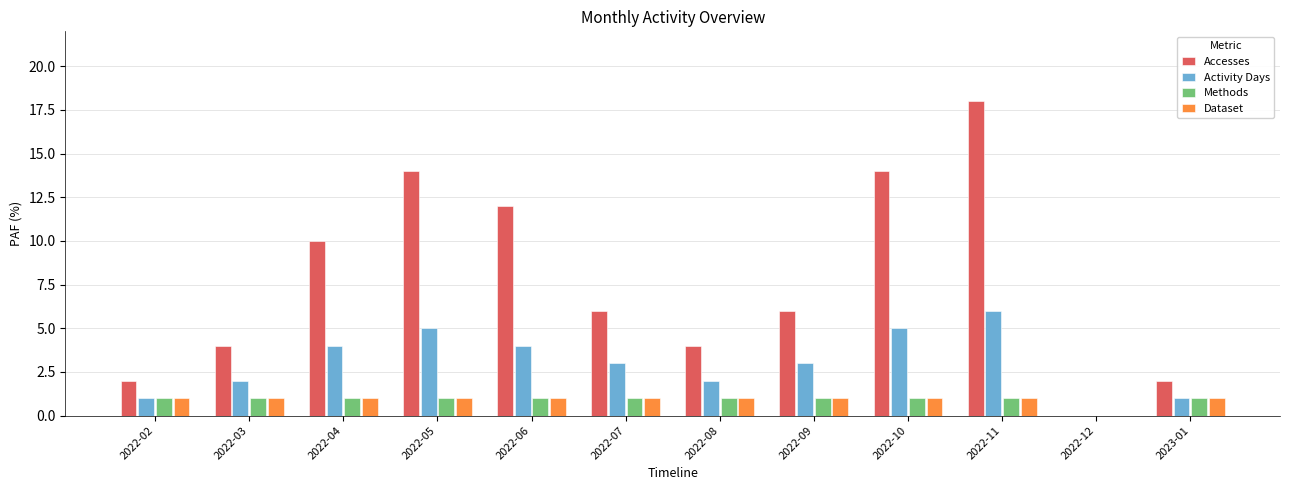

Reading left to right, transcribe all the data shown in this chart.

Accesses: 2	4	10	14	12	6	4	6	14	18	0	2
Activity Days: 1	2	4	5	4	3	2	3	5	6	0	1
Methods: 1	1	1	1	1	1	1	1	1	1	0	1
Dataset: 1	1	1	1	1	1	1	1	1	1	0	1